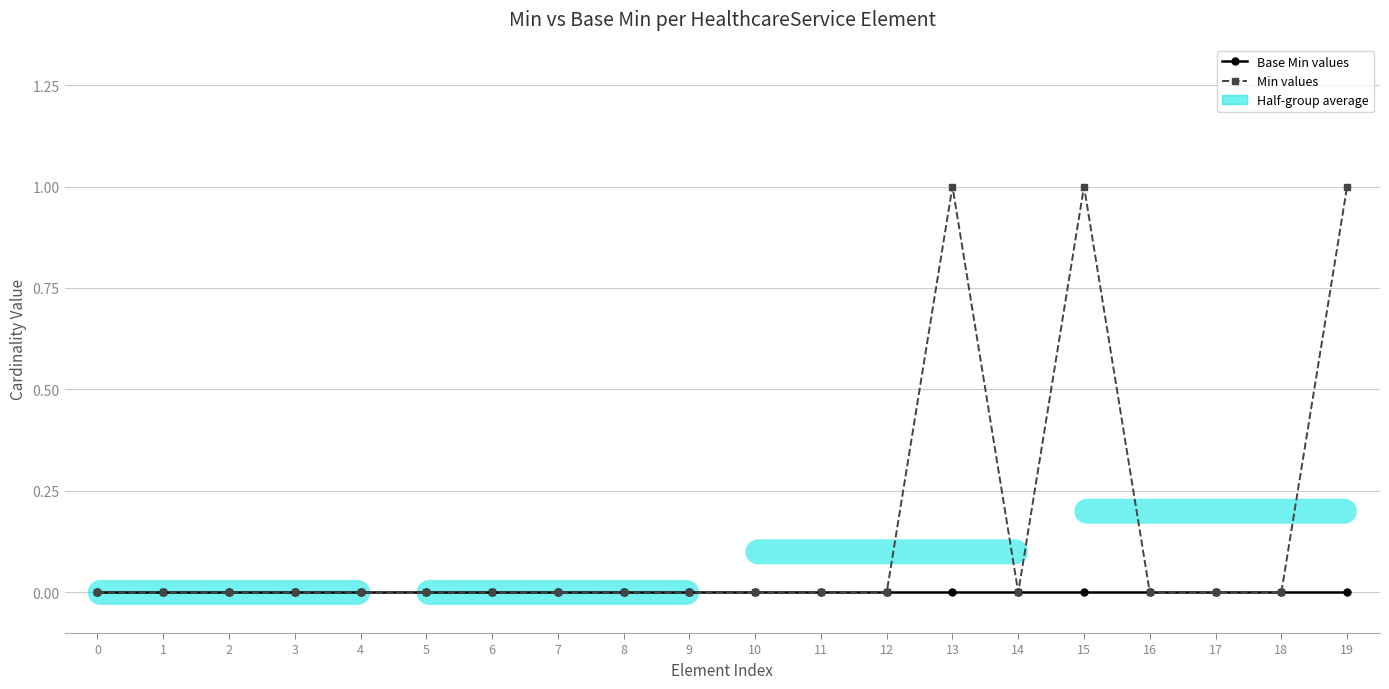

Which series has the largest range (max minus min)?

Min values